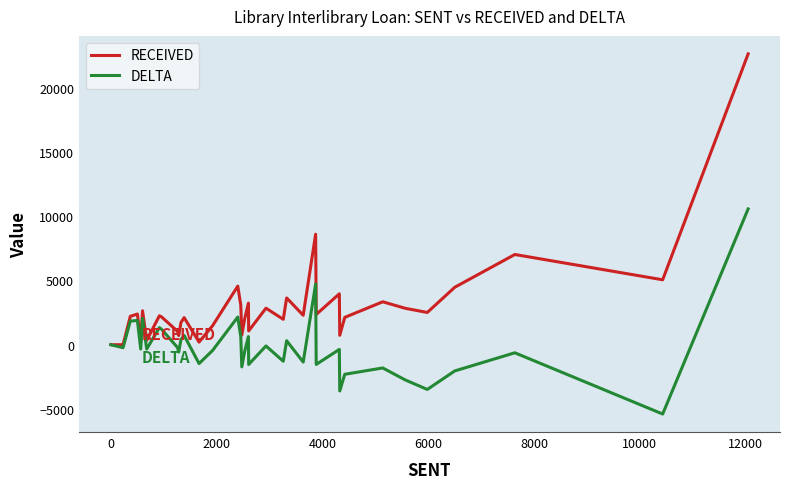

What is the difference between the second highest and minimum values in the DELTA series?

10103